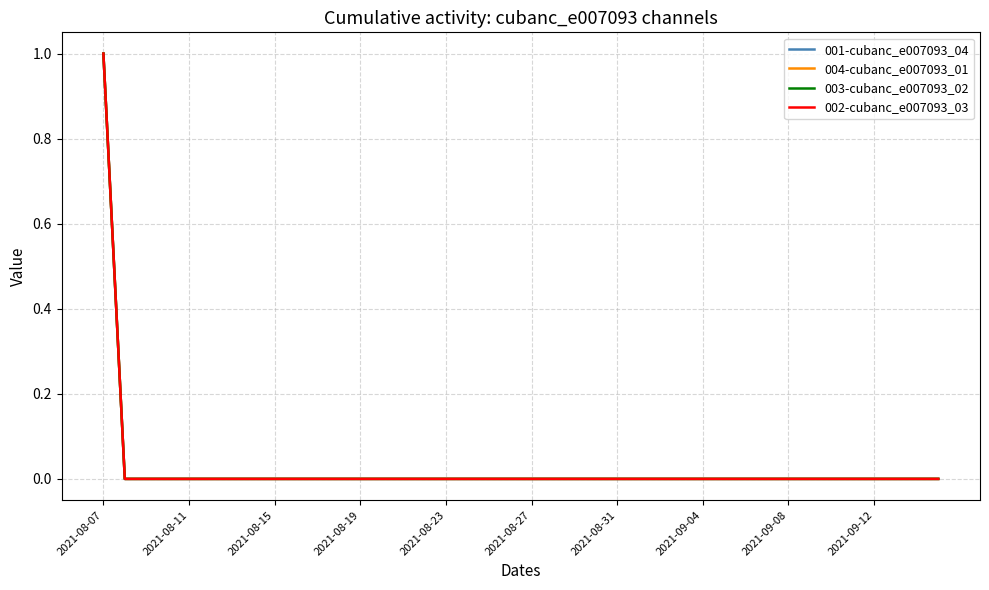

How many 001-cubanc_e007093_04 values are between 0 and 1?

40